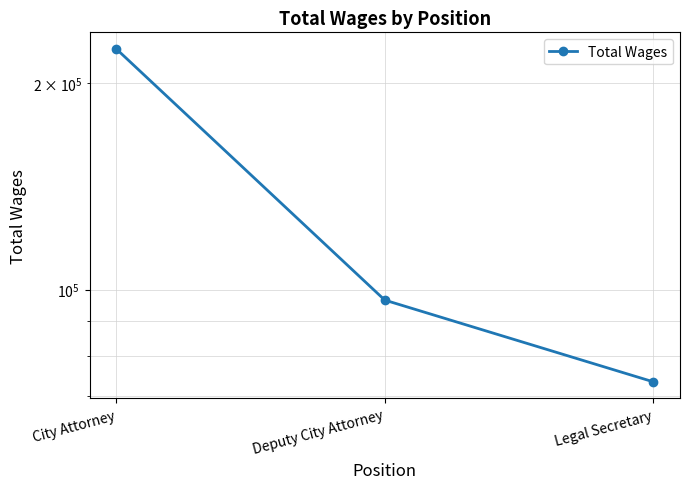

What is the change in value from City Attorney to Legal Secretary?

-151136